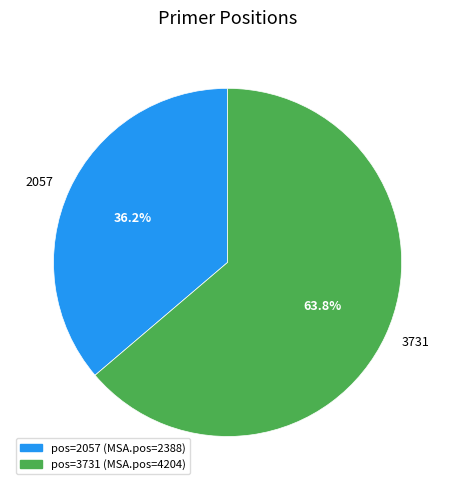

What is the ratio of the value at 2057 to the value at 3731?

0.6